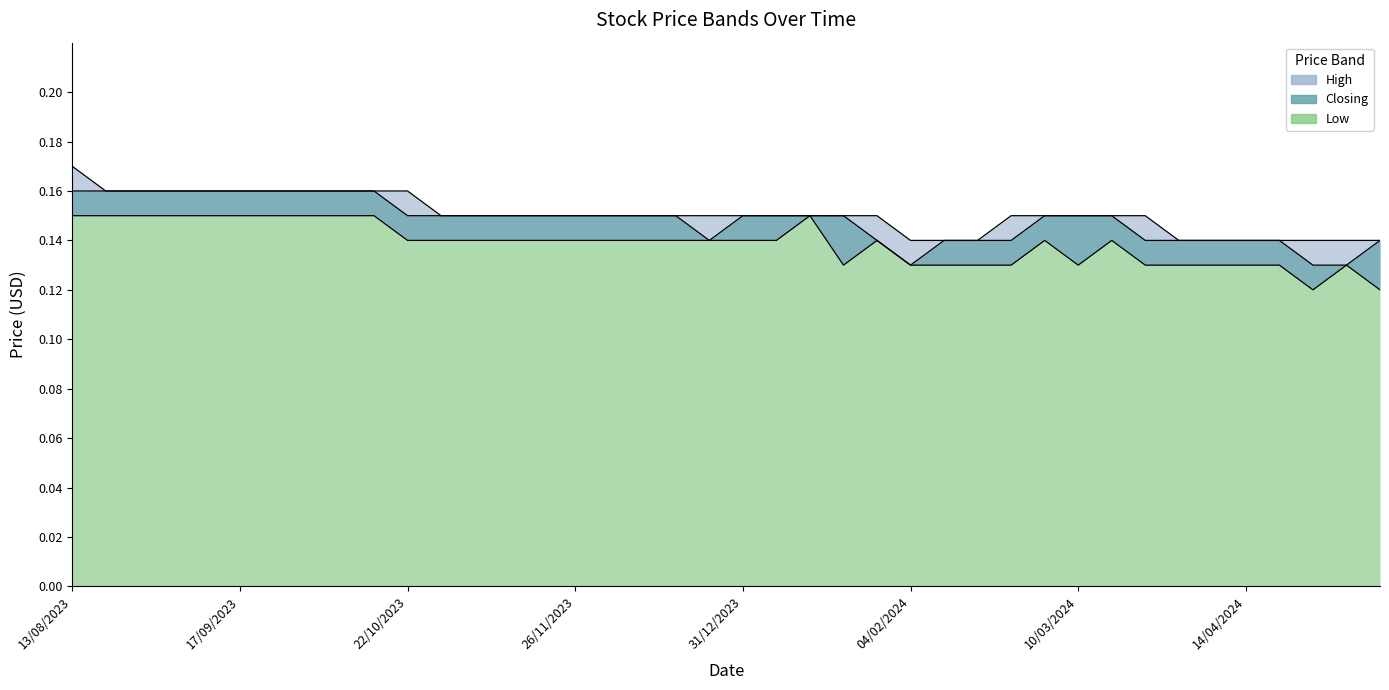

In Low, how many points are higher than both neighbors (excluding endpoints)?

5